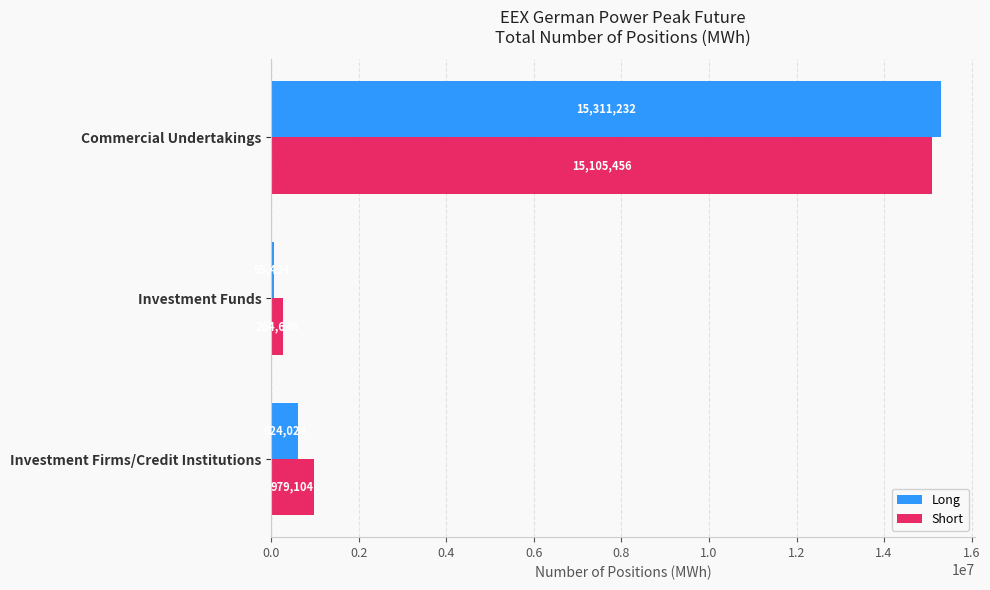

Is the value of Long at Investment Firms/Credit Institutions greater than the value of Short at Investment Firms/Credit Institutions?

No